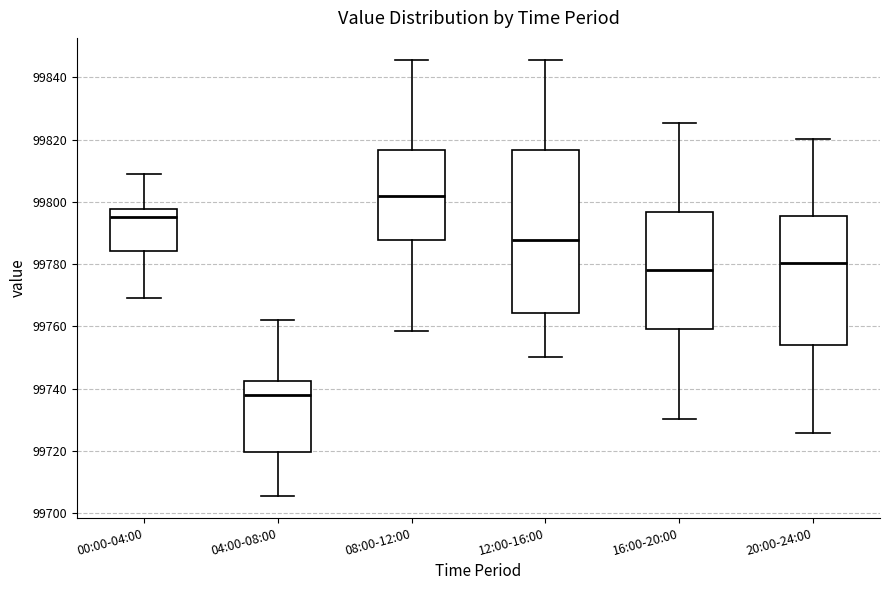

Reading left to right, read every box against the y-axis: the position of its median line, the range the box covers, and the ends of its whiskers. The values are not printed on the chart, so give them approximately, as read against the axis.

00:00-04:00: median 99796, box 99784 to 99798, whiskers 99770 to 99810
04:00-08:00: median 99738, box 99720 to 99742, whiskers 99706 to 99762
08:00-12:00: median 99802, box 99788 to 99816, whiskers 99758 to 99846
12:00-16:00: median 99788, box 99764 to 99816, whiskers 99750 to 99846
16:00-20:00: median 99778, box 99760 to 99796, whiskers 99730 to 99826
20:00-24:00: median 99780, box 99754 to 99796, whiskers 99726 to 99820